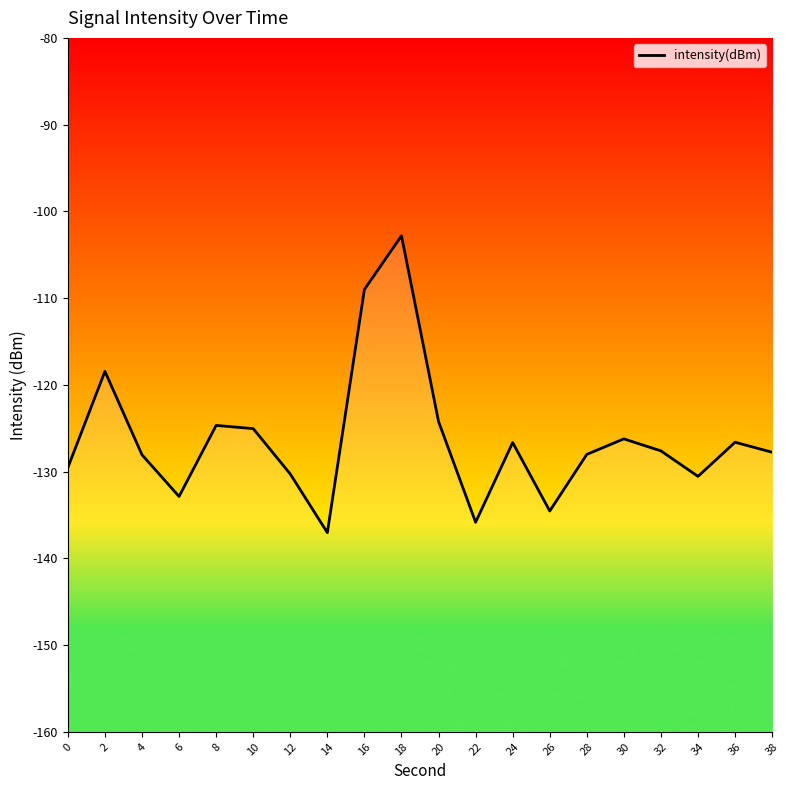

Between 8 and 18, which is larger?

18